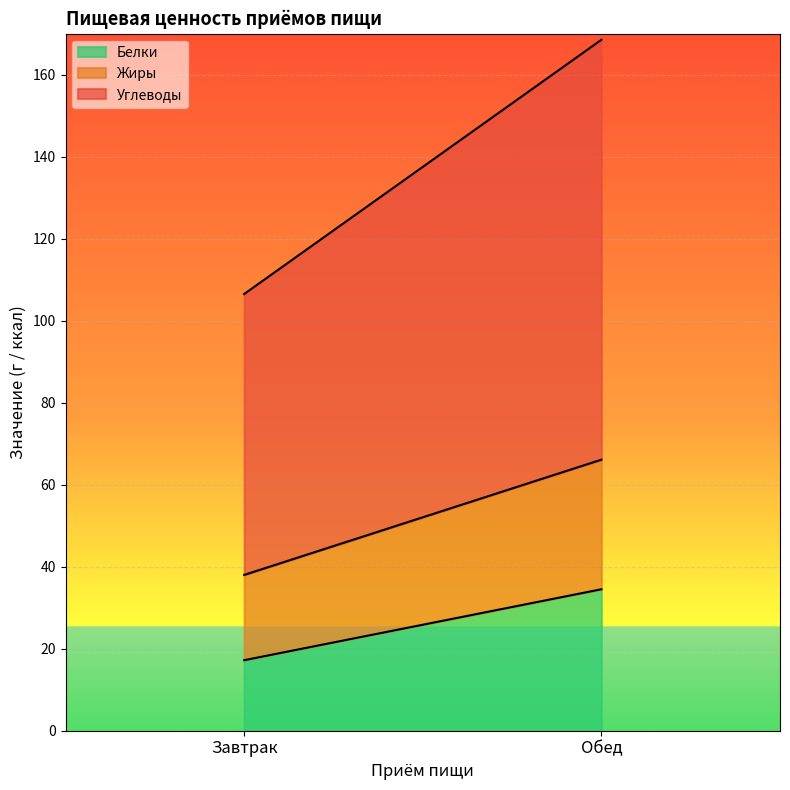

Reading right to left, extract all data points from this chart.

Белки: Обед=34.5	Завтрак=17.2
Жиры: Обед=31.6	Завтрак=20.8
Углеводы: Обед=102.4	Завтрак=68.5